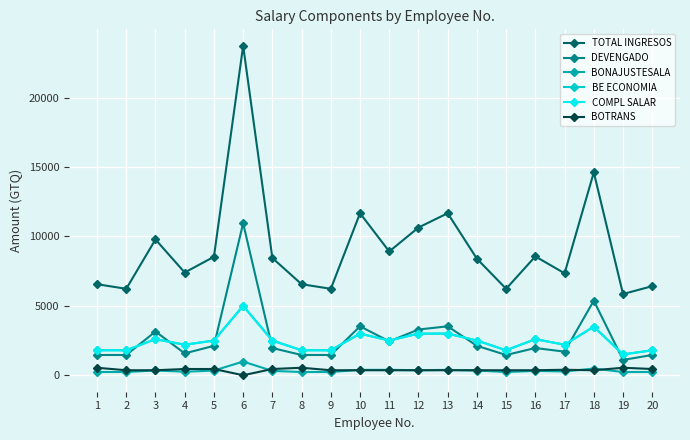

How many times do DEVENGADO and COMPL SALAR cross each other?

10